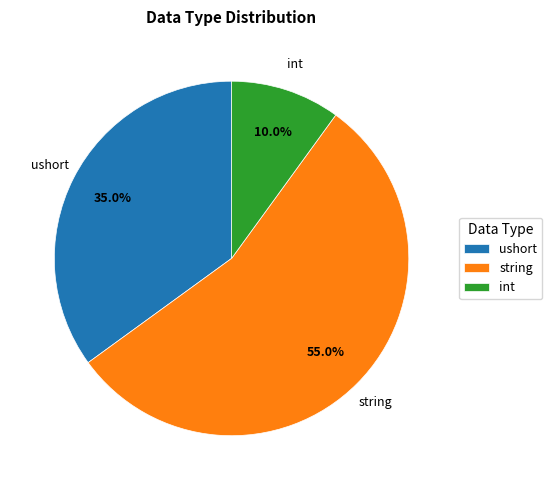

Which has a higher value, string or int?

string